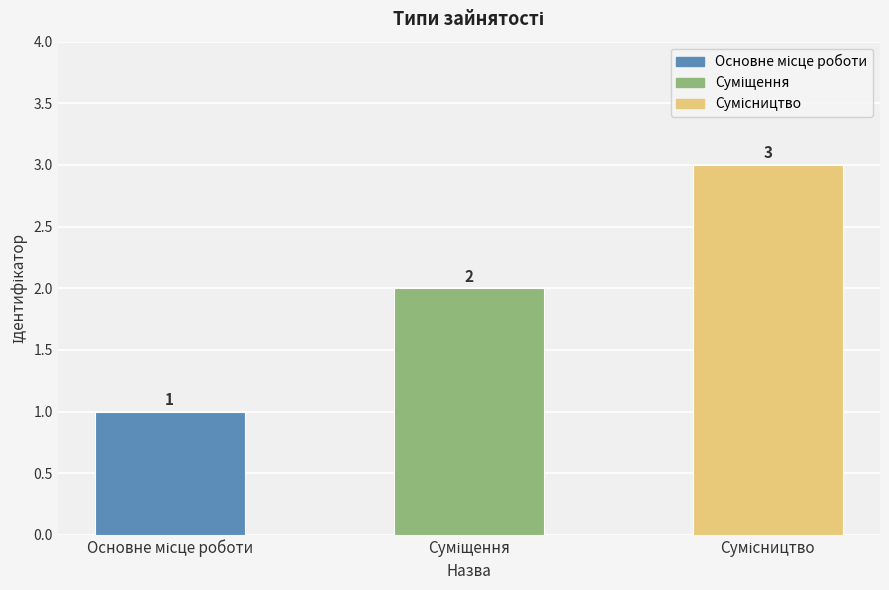

What is the average value?

2